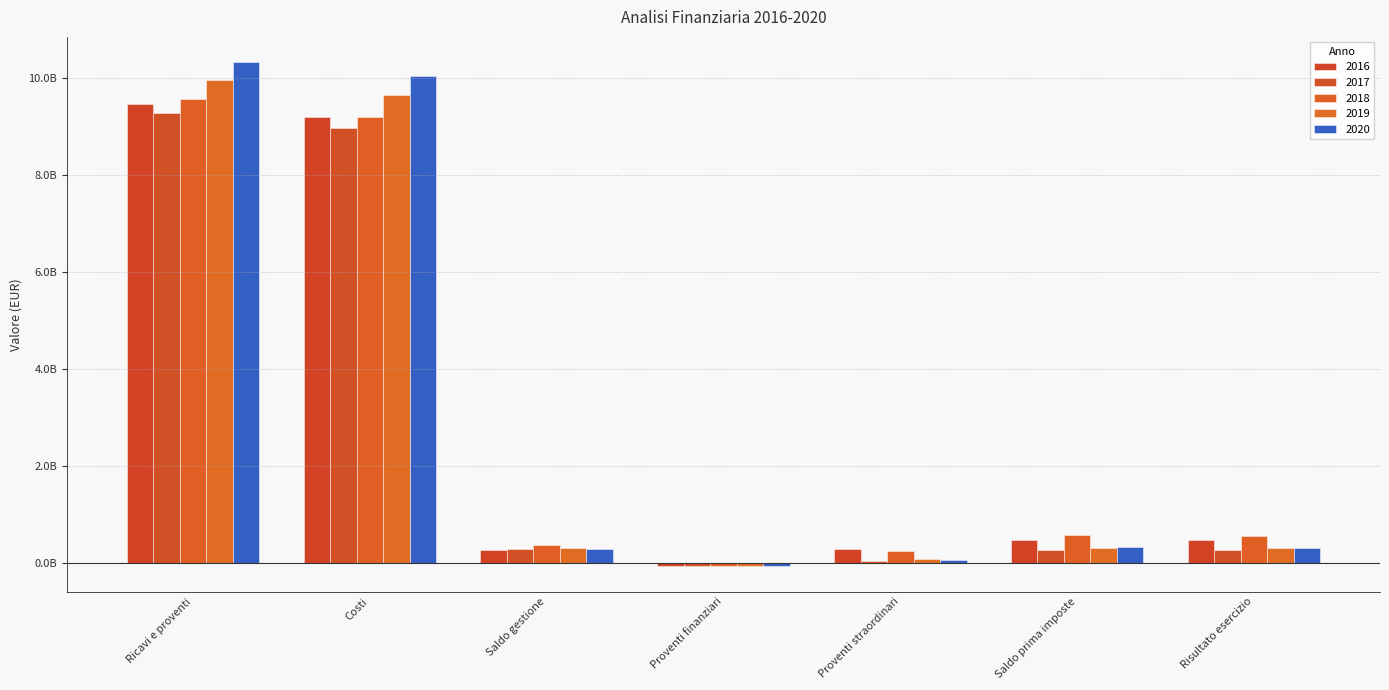

What is the average value of the 2019 series?

2940887906.5